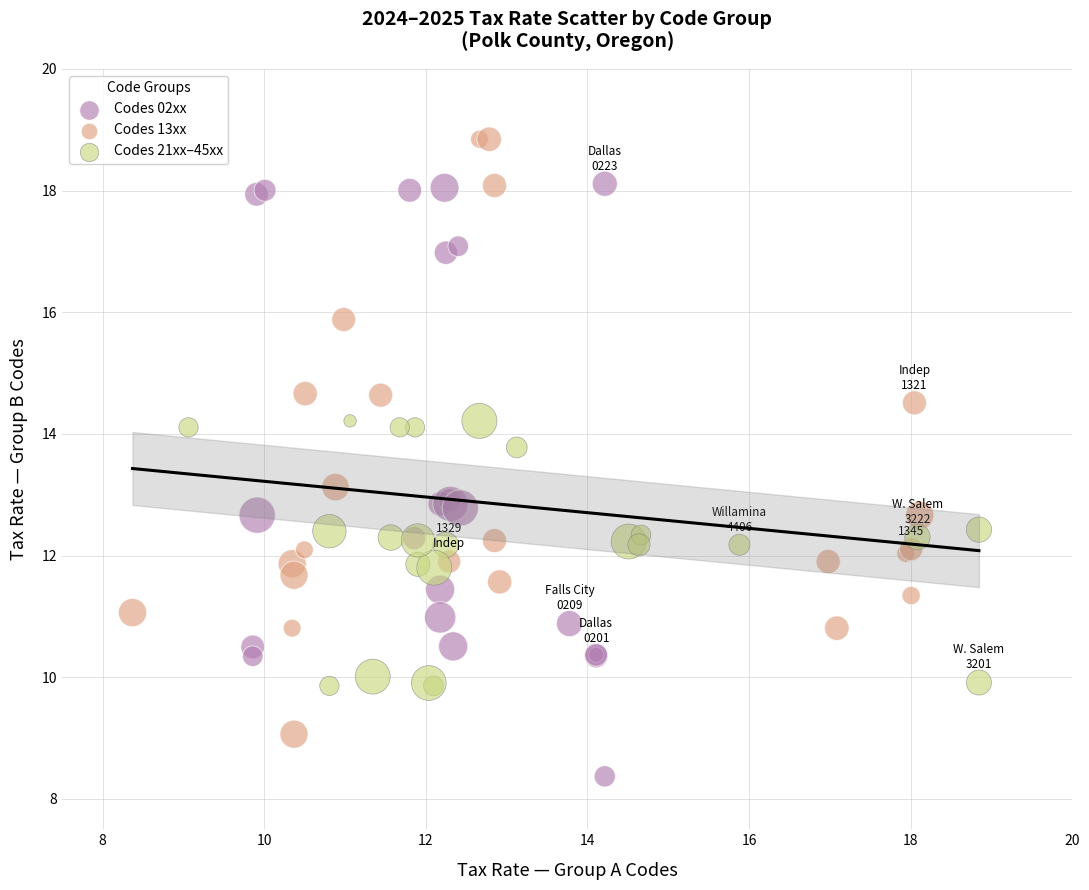

What are all the series names shown in the legend?

Codes 02xx, Codes 13xx, Codes 21xx–45xx